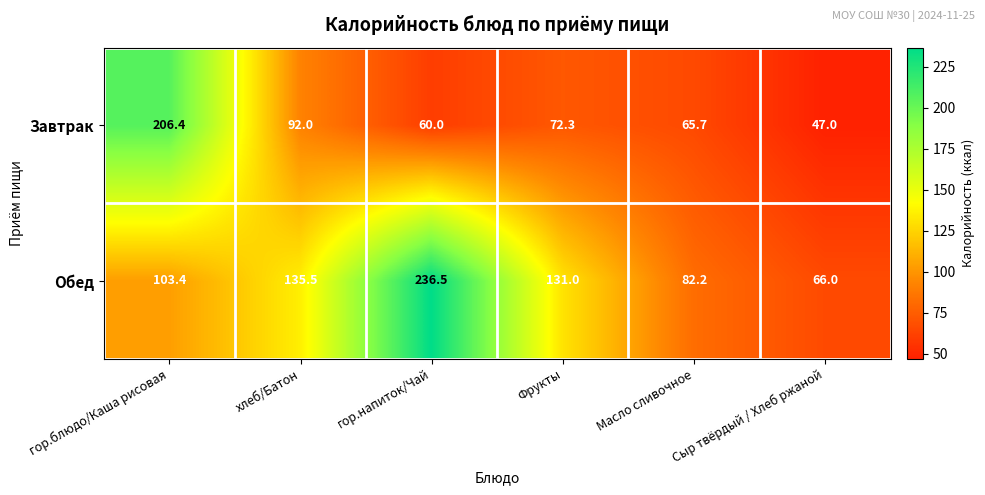

What is the total value across all series at Сыр твёрдый / Хлеб ржаной?

113.0